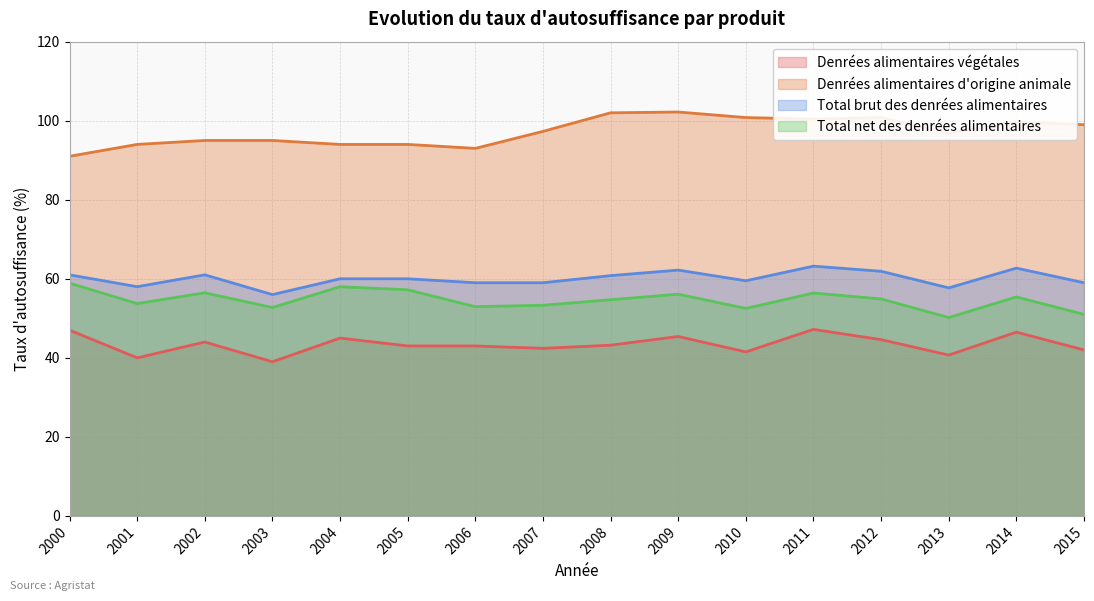

The Denrées alimentaires végétales series shows 73.7 at 2010. True or false?

False